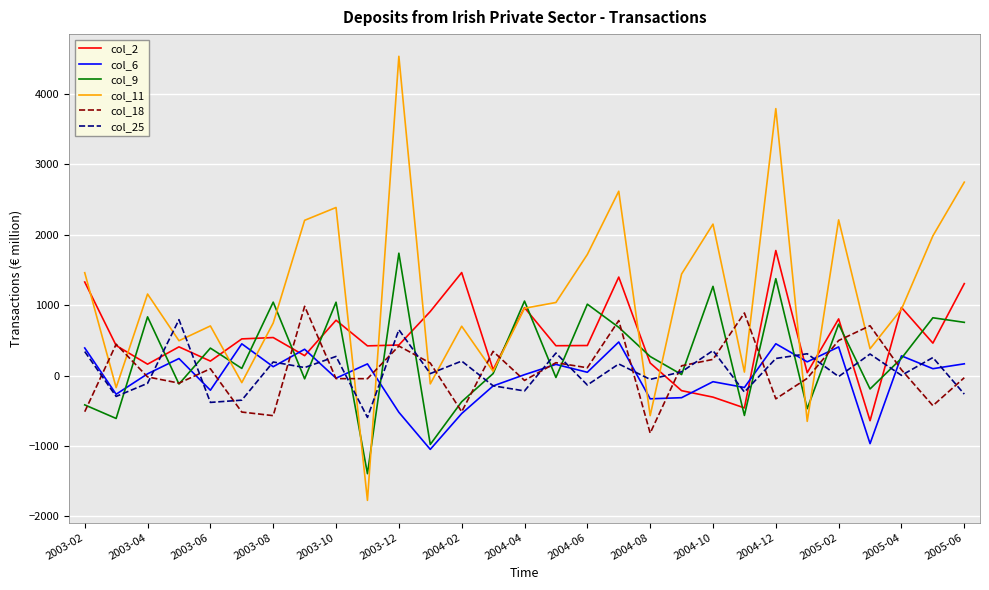

What is the maximum value shown in the chart?

4534